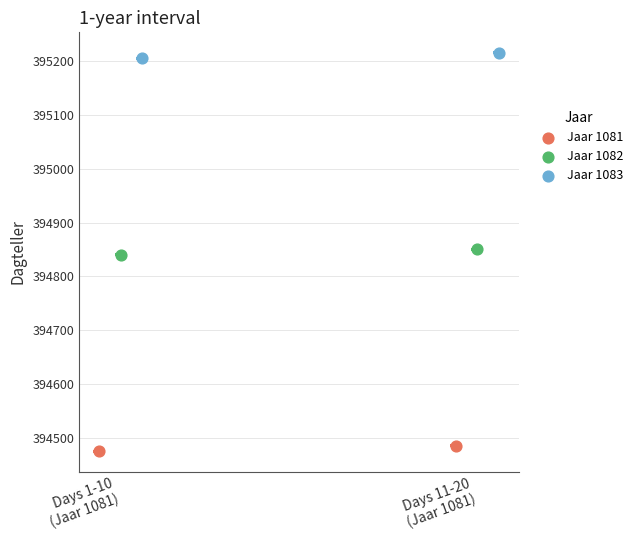

What are all the series names shown in the legend?

Jaar 1081, Jaar 1082, Jaar 1083